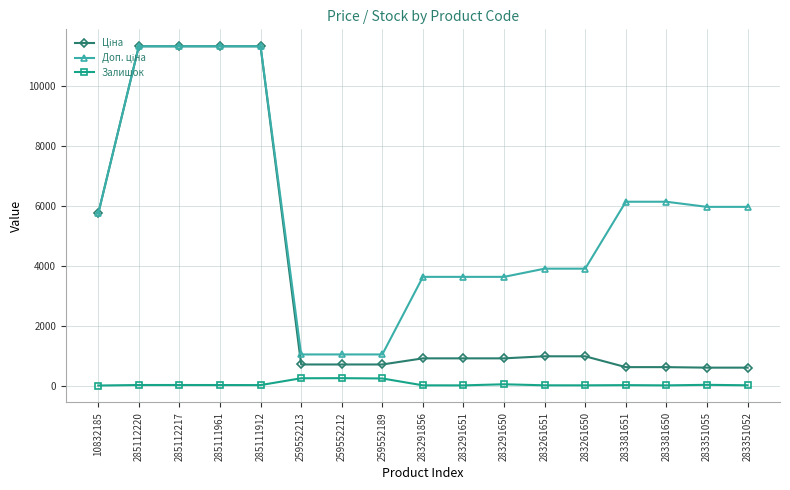

Is this an area chart (filled region under the line)?

No